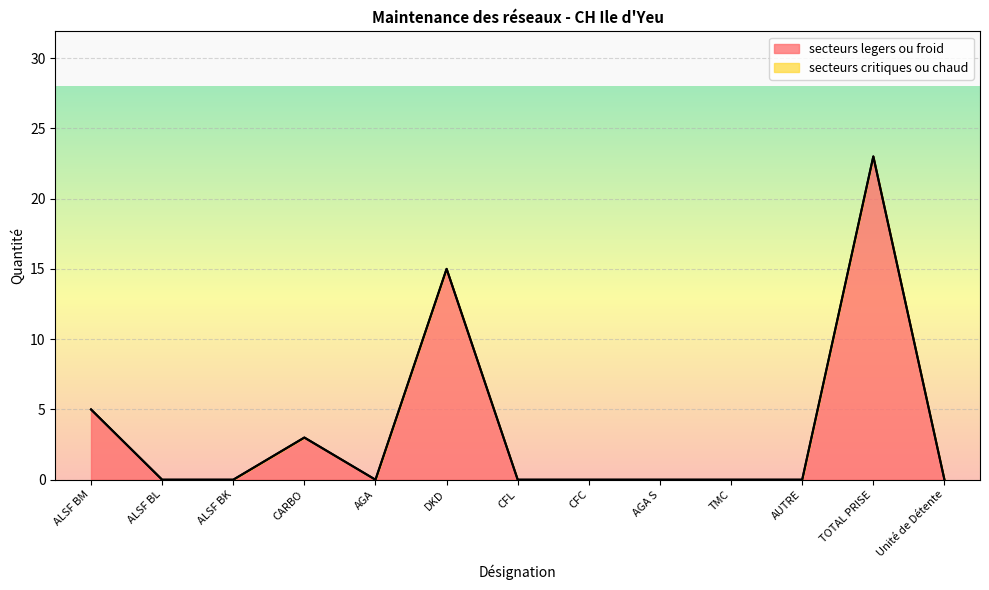

What is the difference between the maximum and minimum values?

23